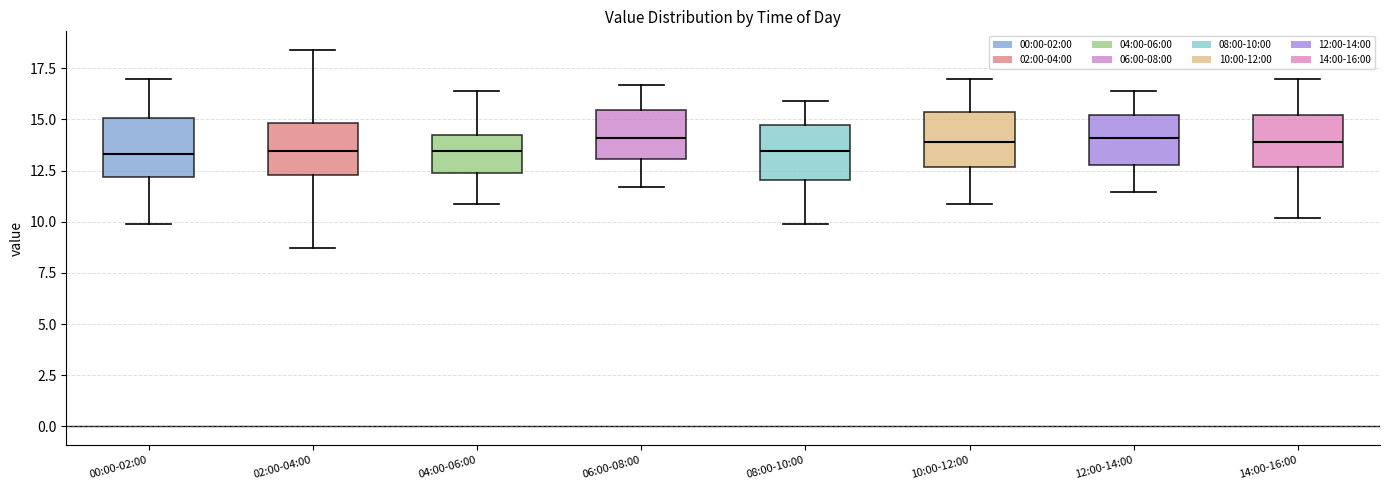

Reading left to right, read every box against the y-axis: the position of its median line, the range the box covers, and the ends of its whiskers. The values are not printed on the chart, so give them approximately, as read against the axis.

00:00-02:00: median 13.5, box 12.0 to 15.0, whiskers 10.0 to 17.0
02:00-04:00: median 13.5, box 12.5 to 15.0, whiskers 8.5 to 18.5
04:00-06:00: median 13.5, box 12.5 to 14.0, whiskers 11.0 to 16.5
06:00-08:00: median 14.0, box 13.0 to 15.5, whiskers 11.5 to 16.5
08:00-10:00: median 13.5, box 12.0 to 14.5, whiskers 10.0 to 16.0
10:00-12:00: median 14.0, box 12.5 to 15.5, whiskers 11.0 to 17.0
12:00-14:00: median 14.0, box 13.0 to 15.0, whiskers 11.5 to 16.5
14:00-16:00: median 14.0, box 12.5 to 15.0, whiskers 10.0 to 17.0